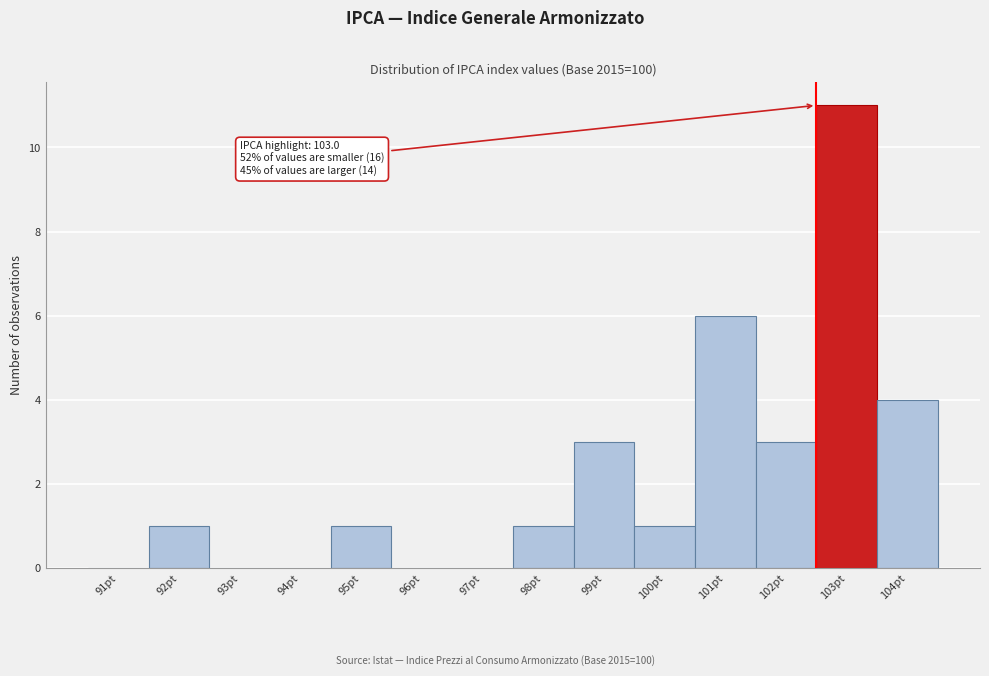

Reading left to right, what are all the values shown in this chart?

91pt=0	92pt=1	93pt=0	94pt=0	95pt=1	96pt=0	97pt=0	98pt=1	99pt=3	100pt=1	101pt=6	102pt=3	103pt=11	104pt=4